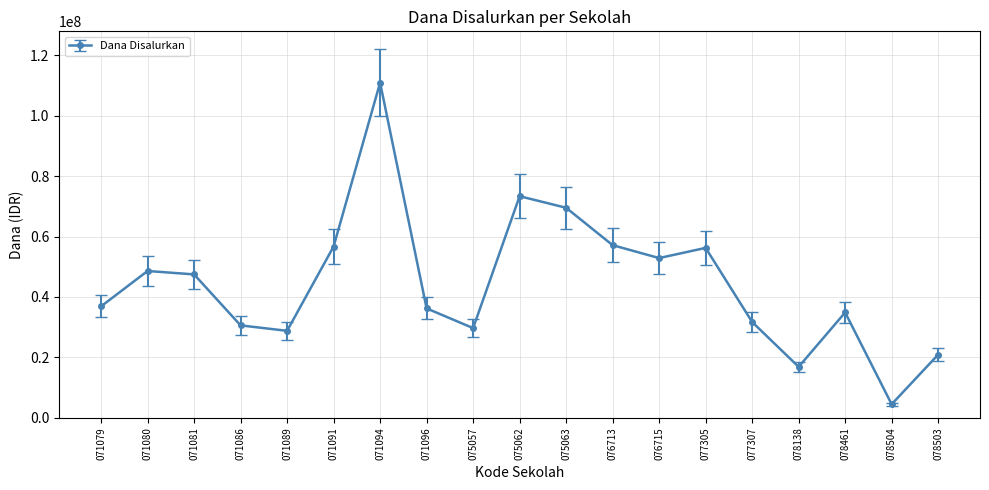

What is the minimum value shown in the chart?

4500000